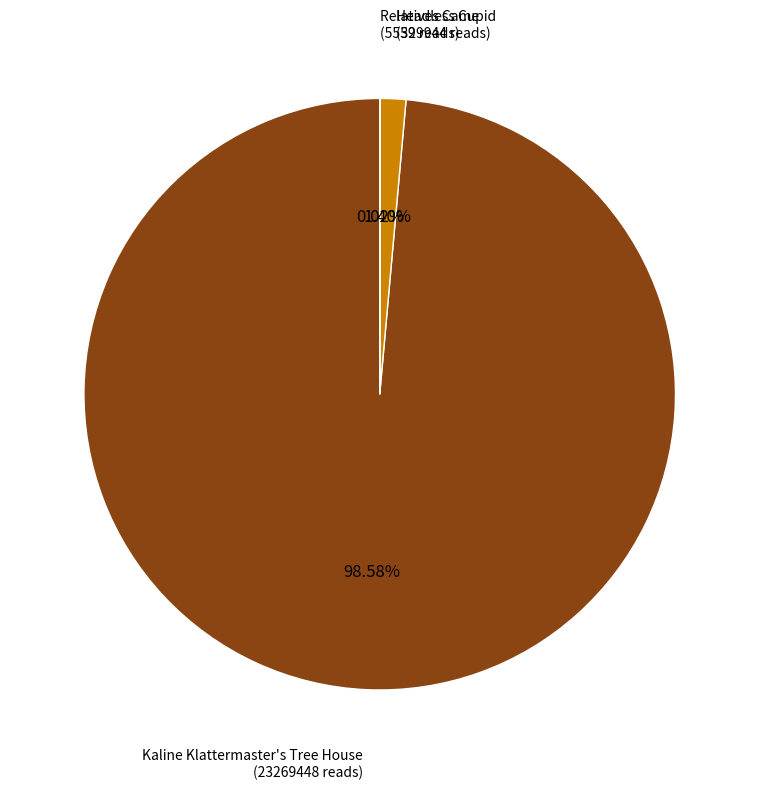

Which has a higher value, Kaline Klattermaster's Tree House or Headless Cupid?

Kaline Klattermaster's Tree House